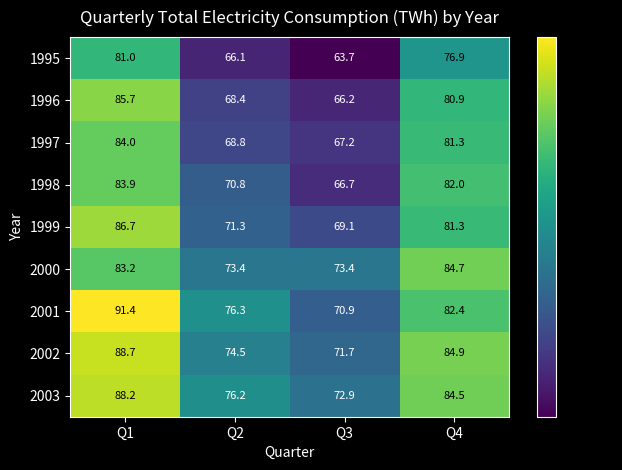

What is the average value of the 1995 series?

71.9